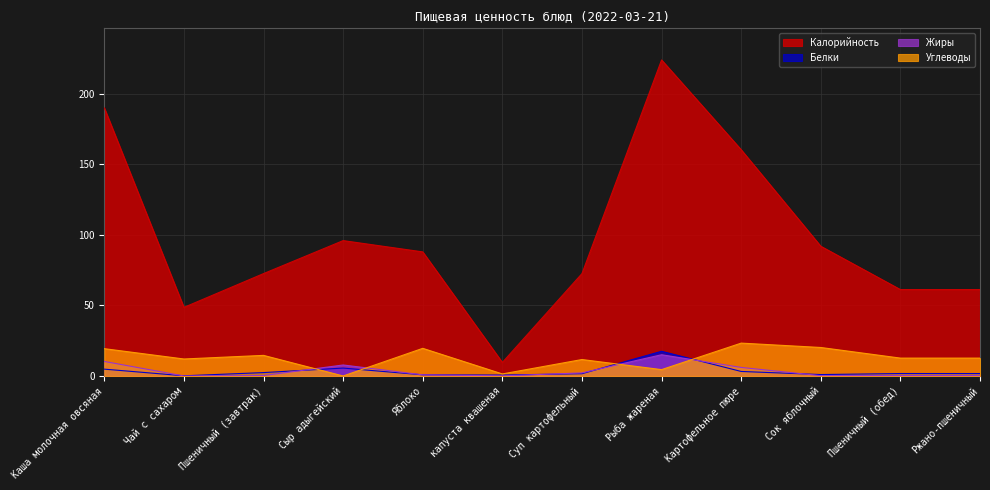

The Жиры series shows 2.4 at Сыр адыгейский. True or false?

False